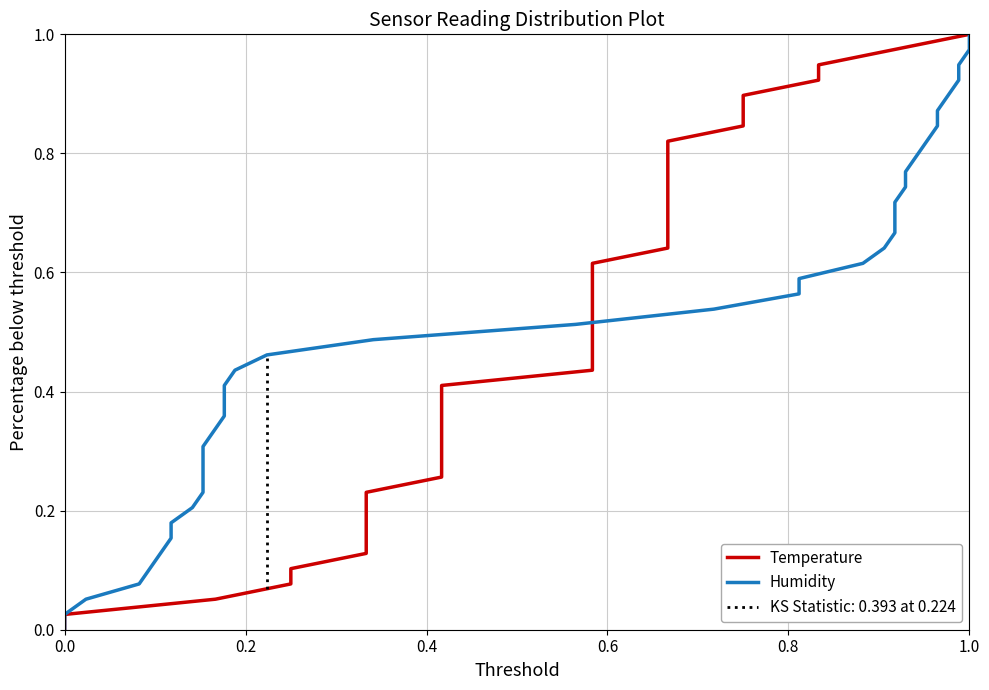

Rank the series at 32 from lowest to highest value.

Temperature, Humidity